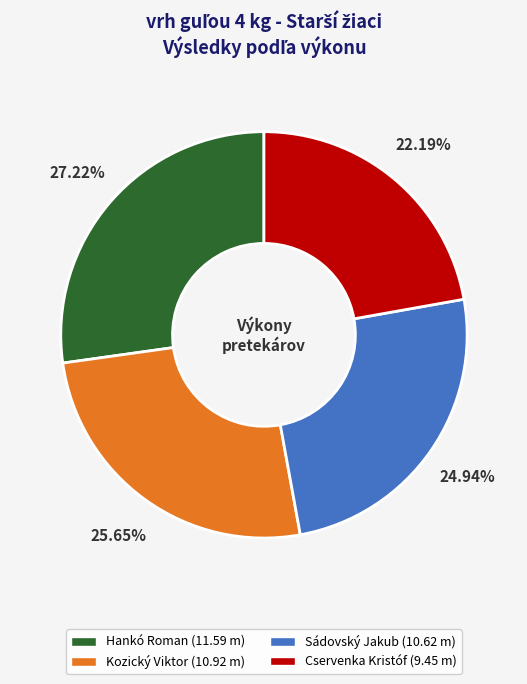

What portion of the pie excludes Sádovský Jakub?

75.1%